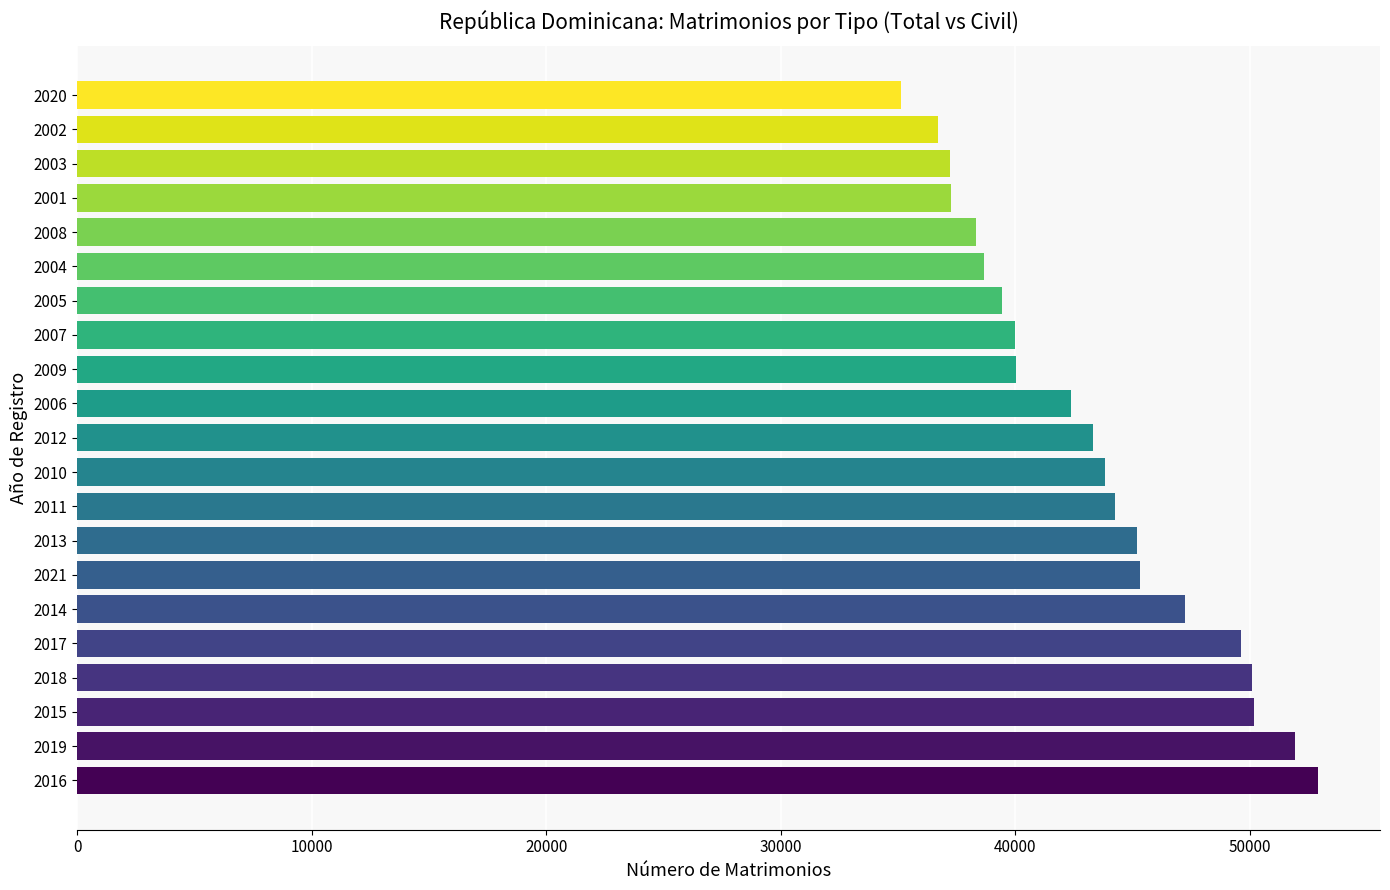

What value does the data have at 2021, to the nearest 100?

45300